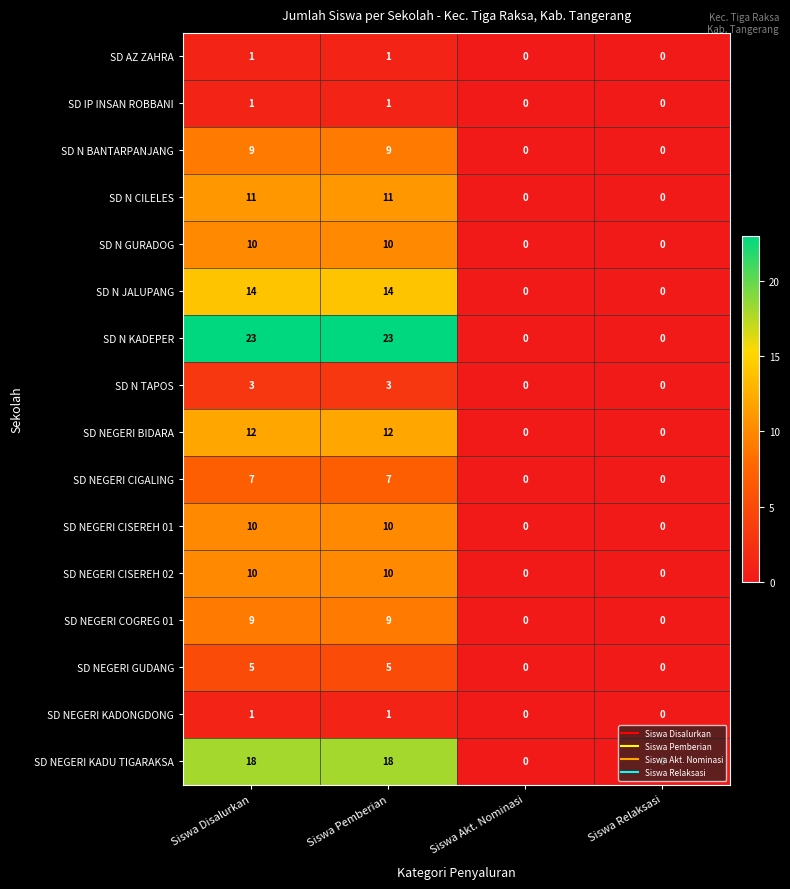

What is the maximum value for SD NEGERI GUDANG?

5